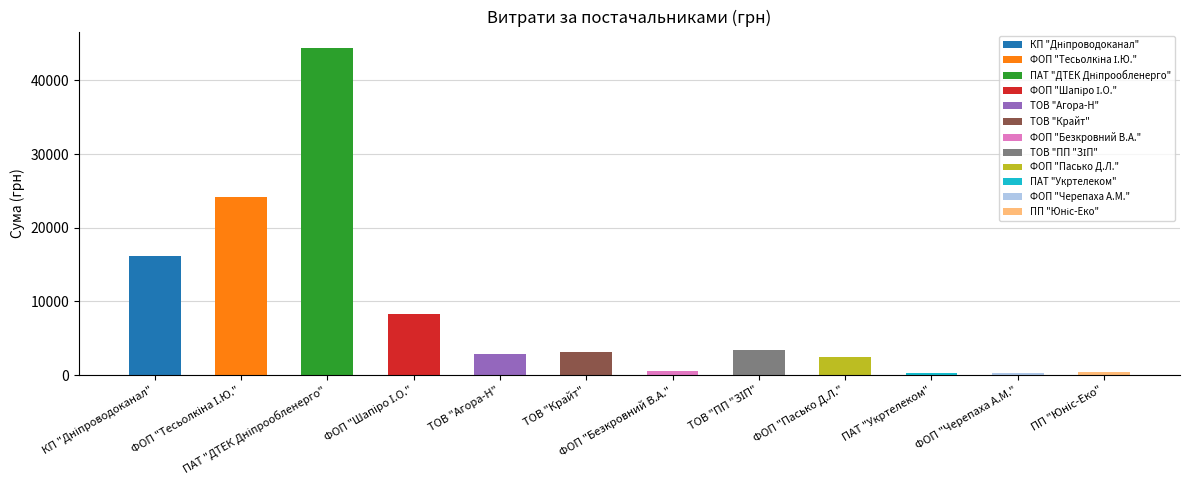

What is the sum of all values?

106272.0